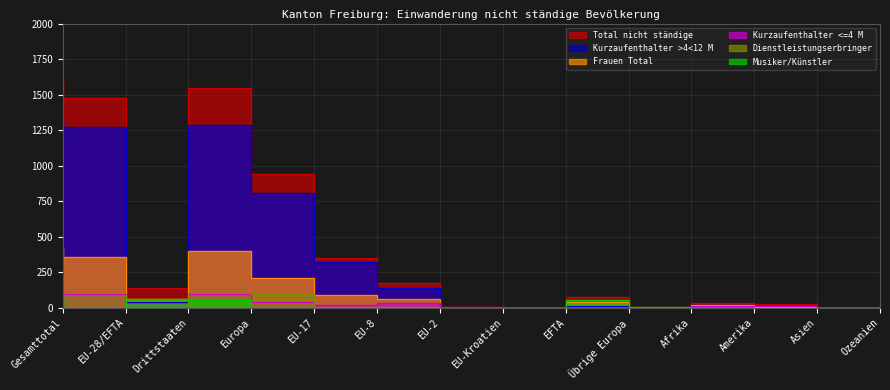

At how many categories does at least one series exceed 302?

5